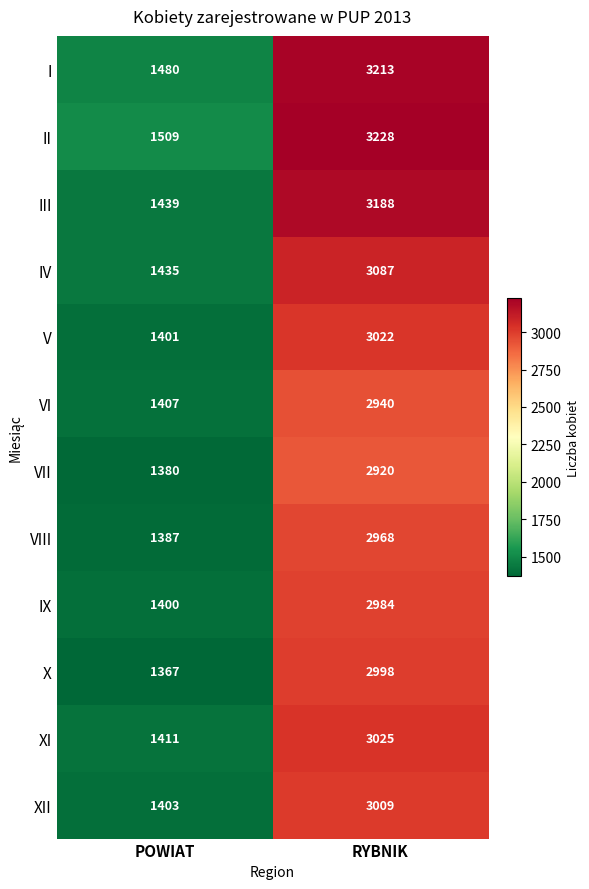

What is the lowest value of the IV series?

1435